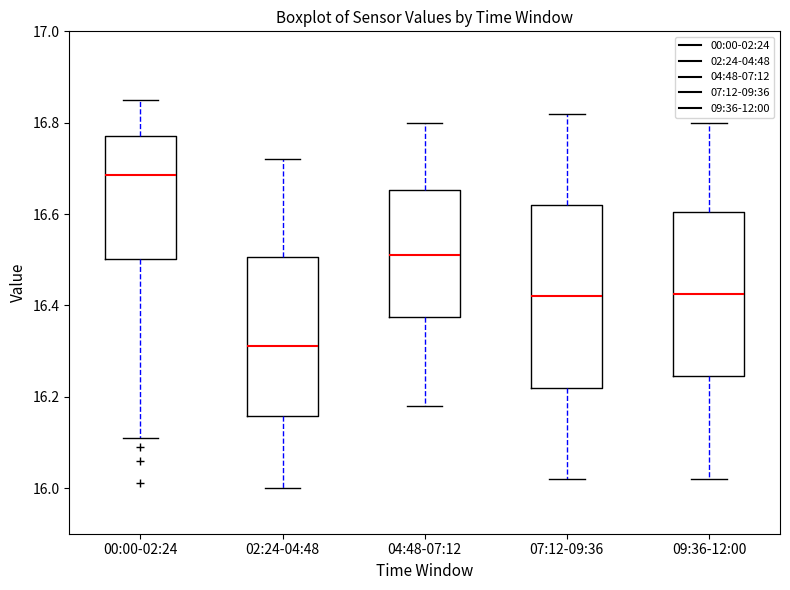

Where does the lower whisker of the box for 02:24-04:48 end on the y-axis? The values are not printed on the chart, so give them approximately, as read against the axis.

16.00